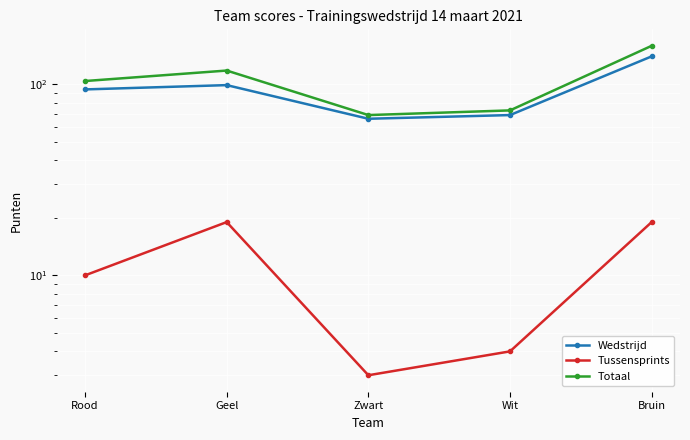

What is the approximate value of Totaal at Geel, to the nearest 10?

120